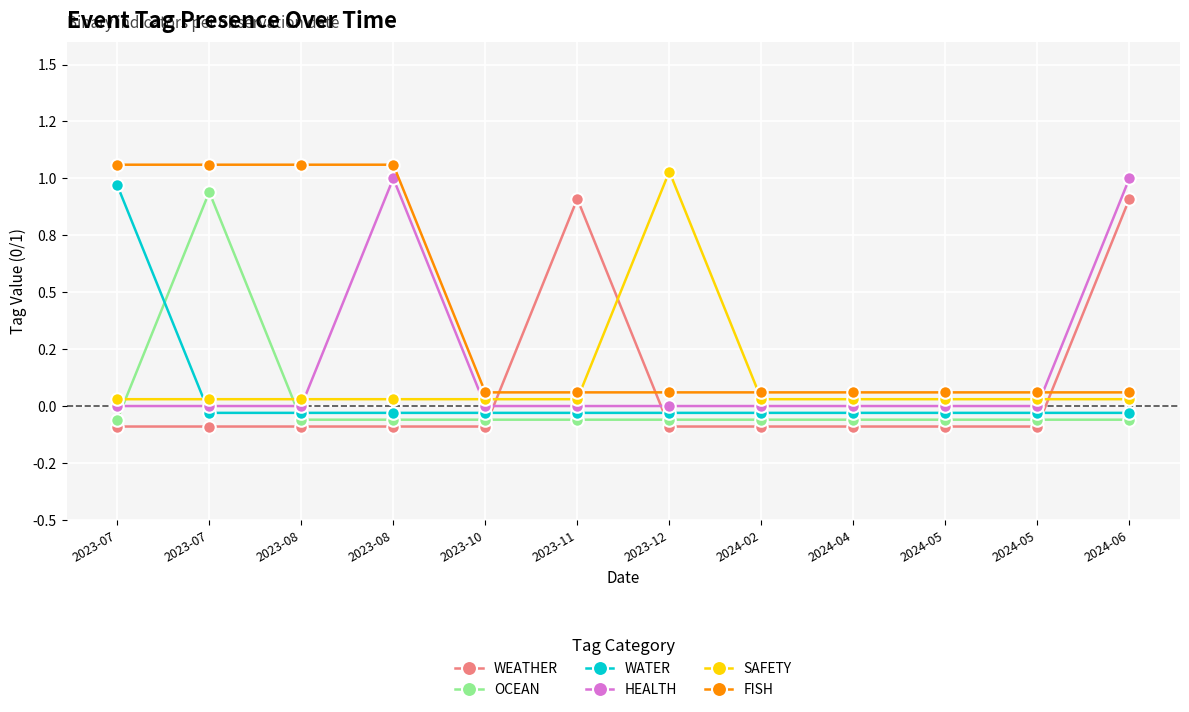

How many intersections are there between OCEAN and SAFETY?

2